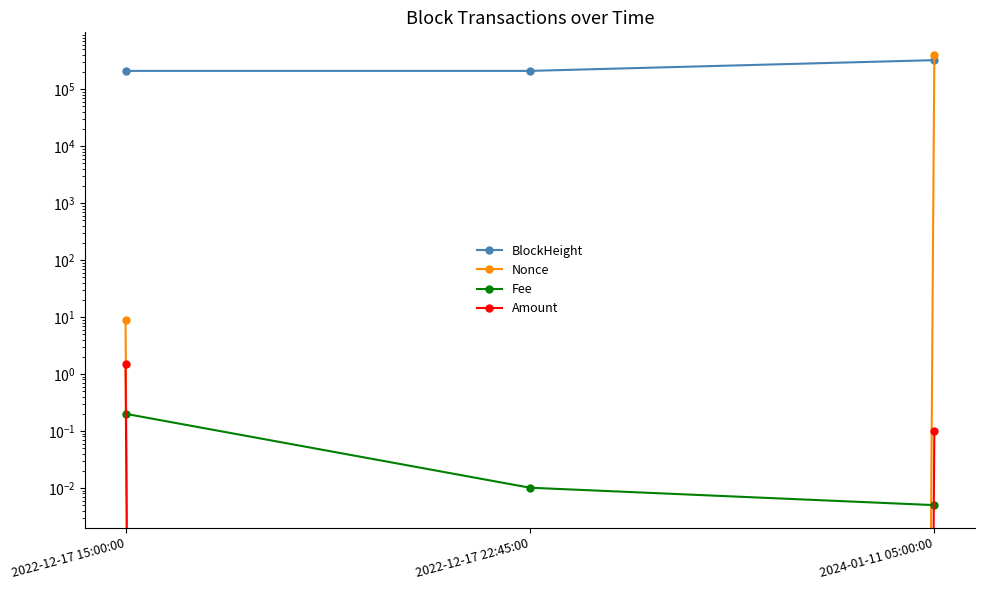

Is this an area chart (filled region under the line)?

No